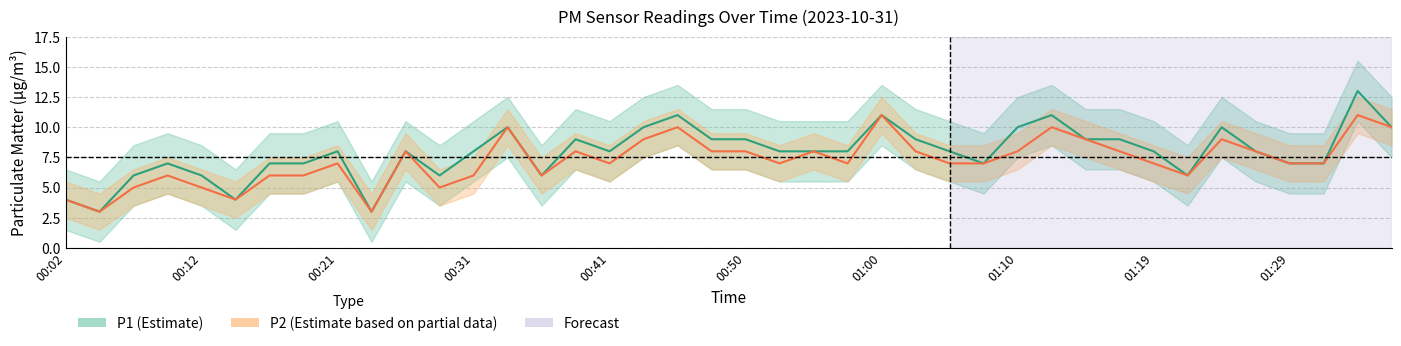

Where is P1 nearest to the value 8?

00:21